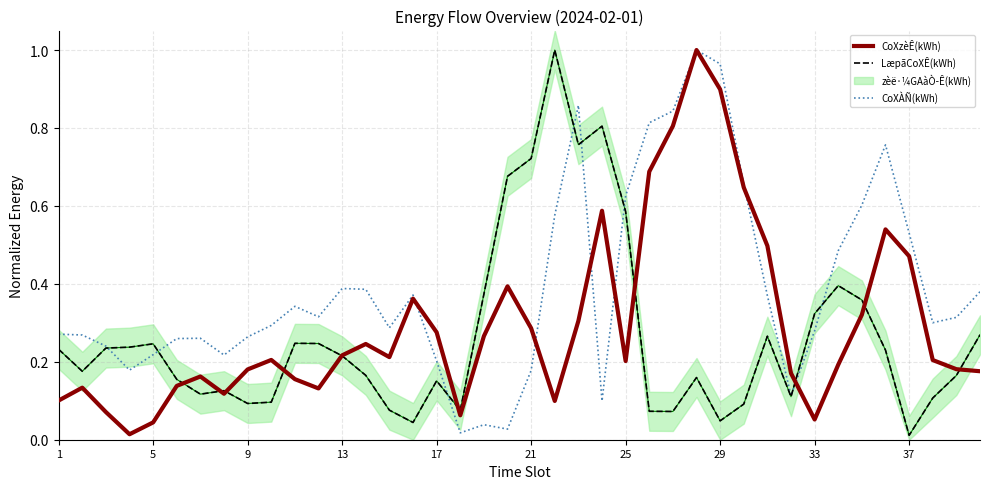

Which series has the largest total across all categories?

CoXÀÑ(kWh)